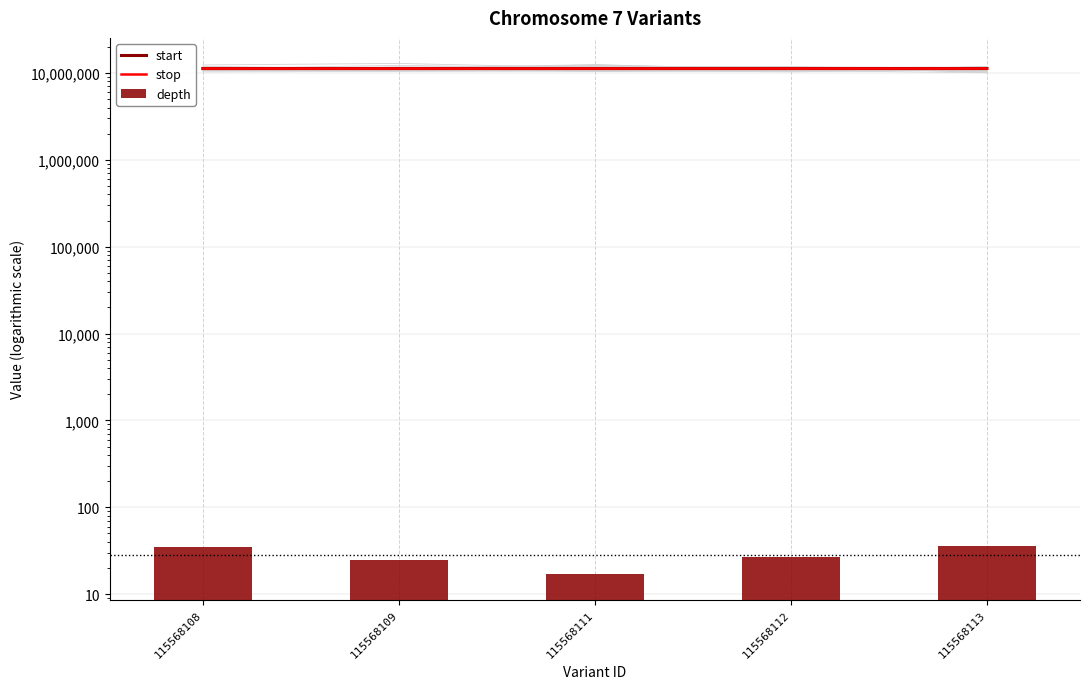

At which category is the sum across all series the highest?

115568113